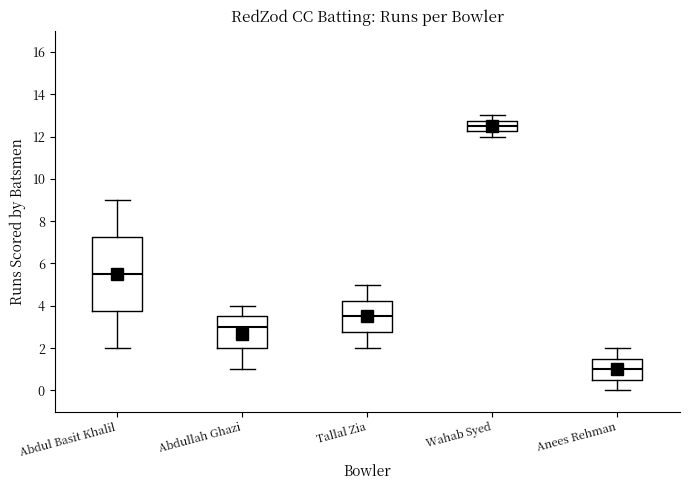

Comparing the boxes themselves (not the whiskers), which one is the tallest?

Abdul Basit Khalil